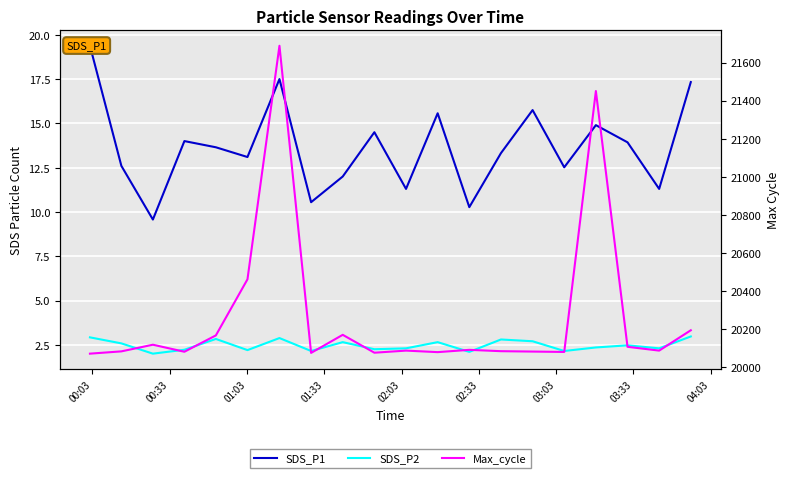

Does the chart display data point markers on the line(s)?

No